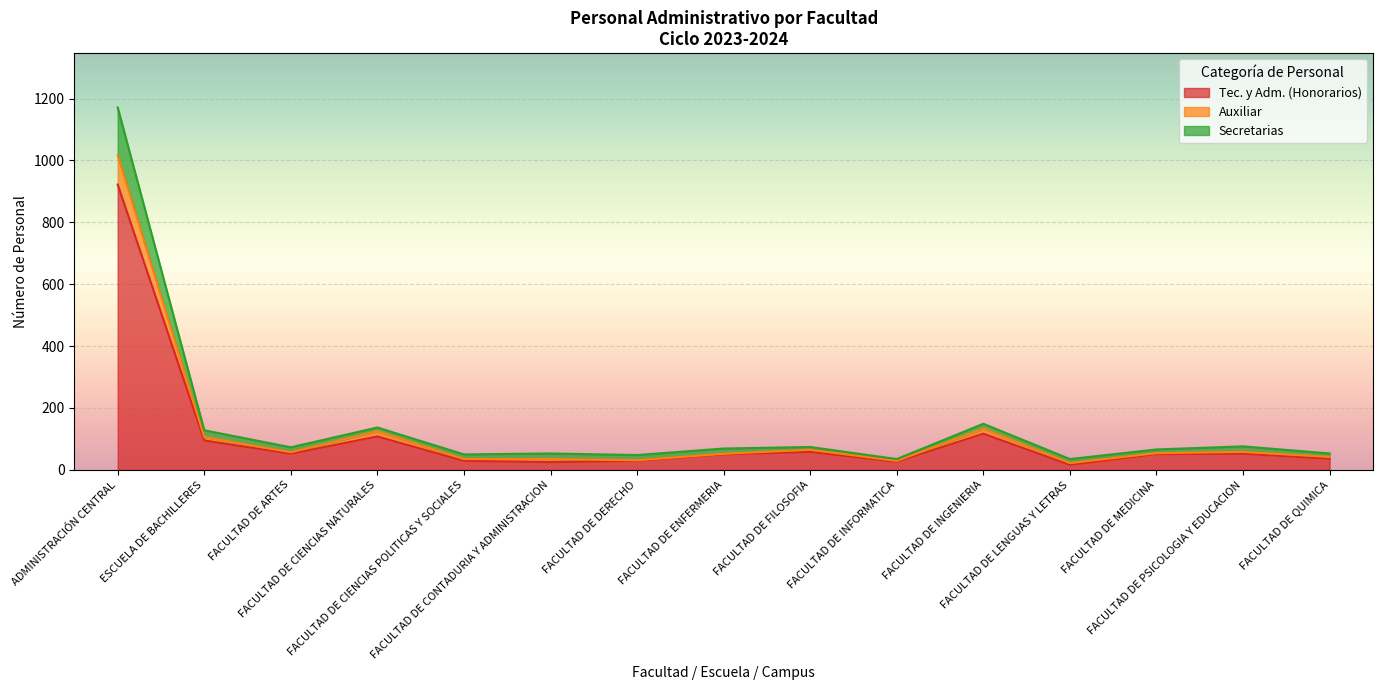

What is the highest value of the Tec. y Adm. (Honorarios) series?

922